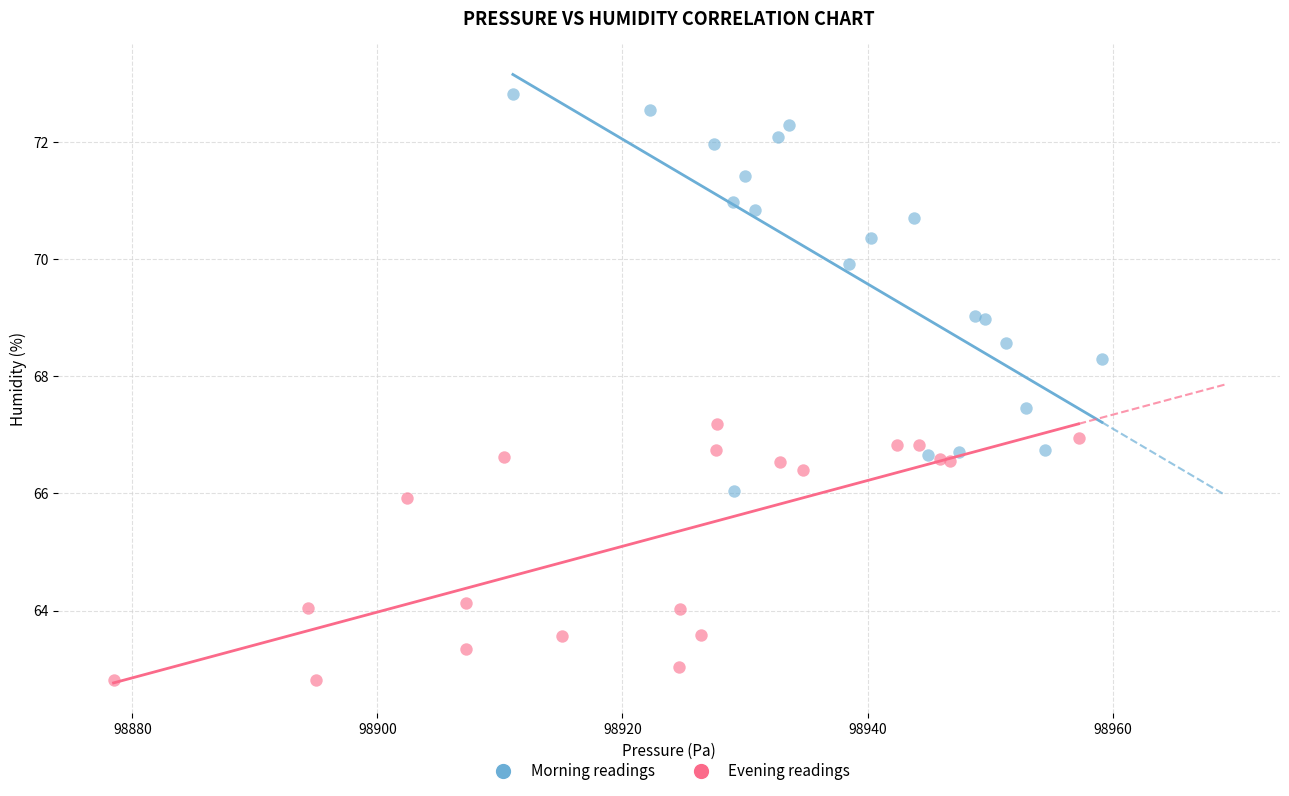

Which series reaches the maximum Y coordinate?

Morning readings